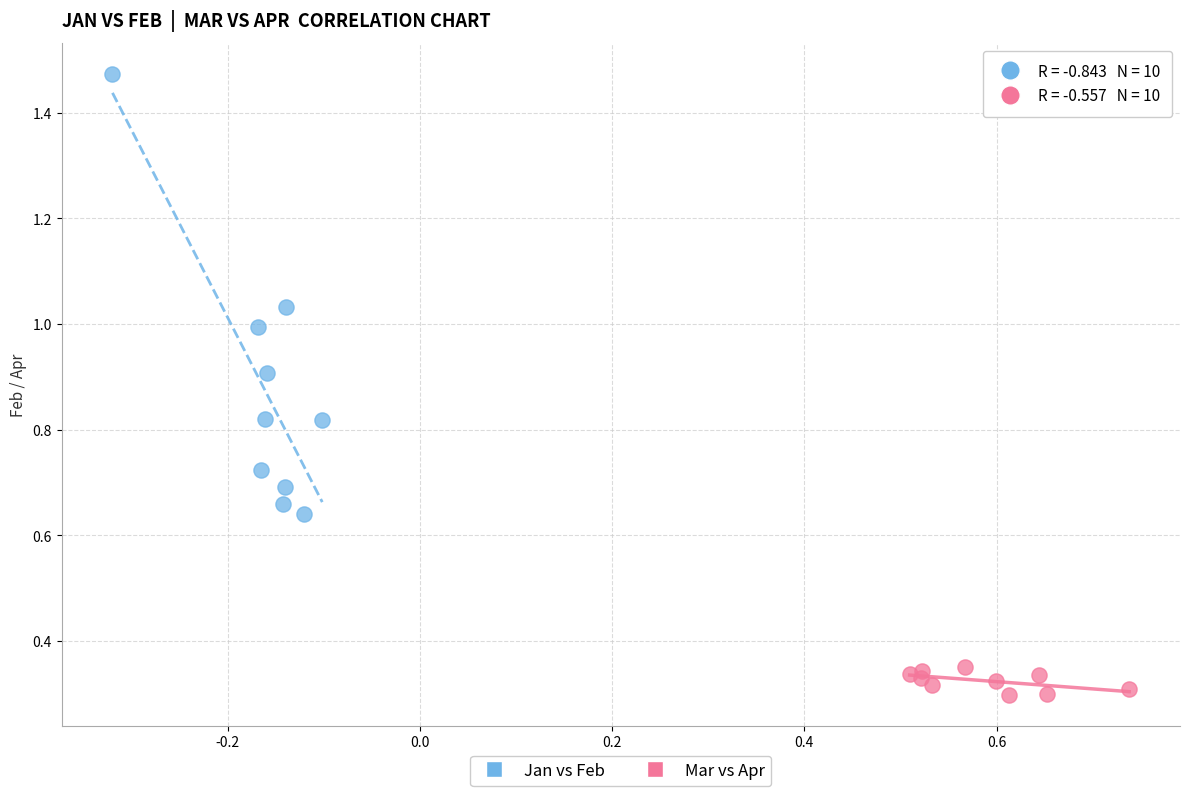

Which series contains the highest Y value?

Jan vs Feb